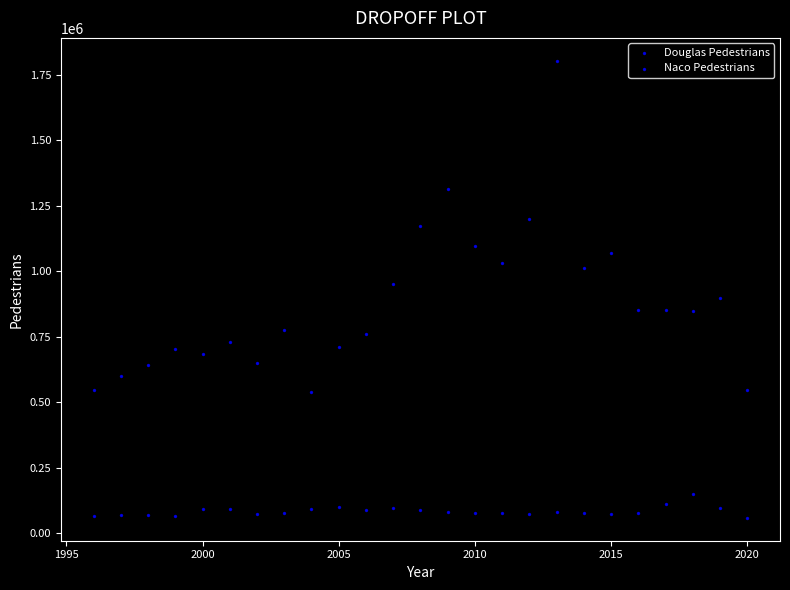

How many data points are displayed?

50